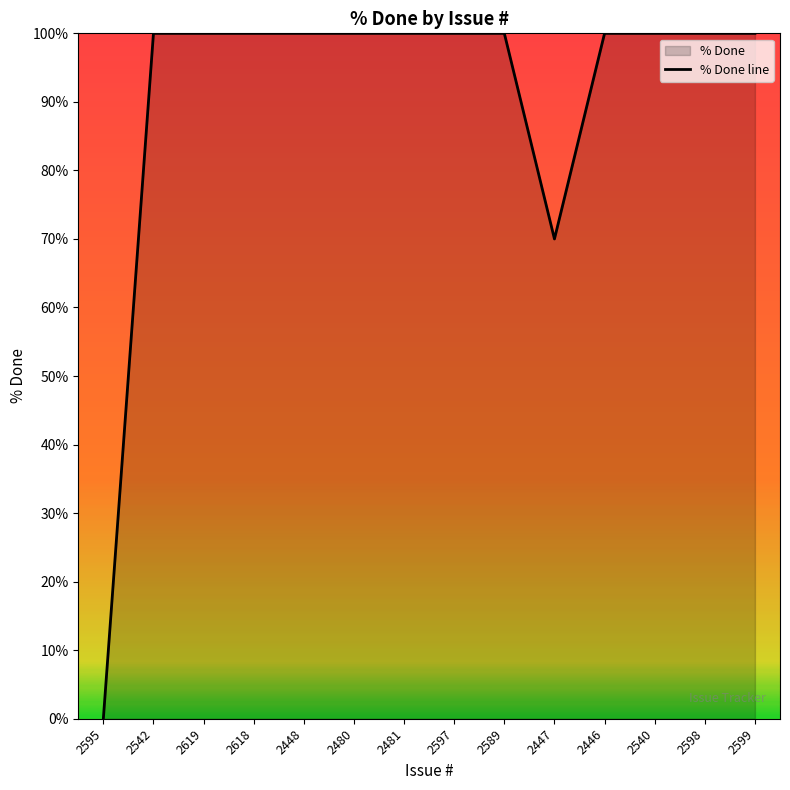

What is the sum of the values at 2595 and 2542?

100